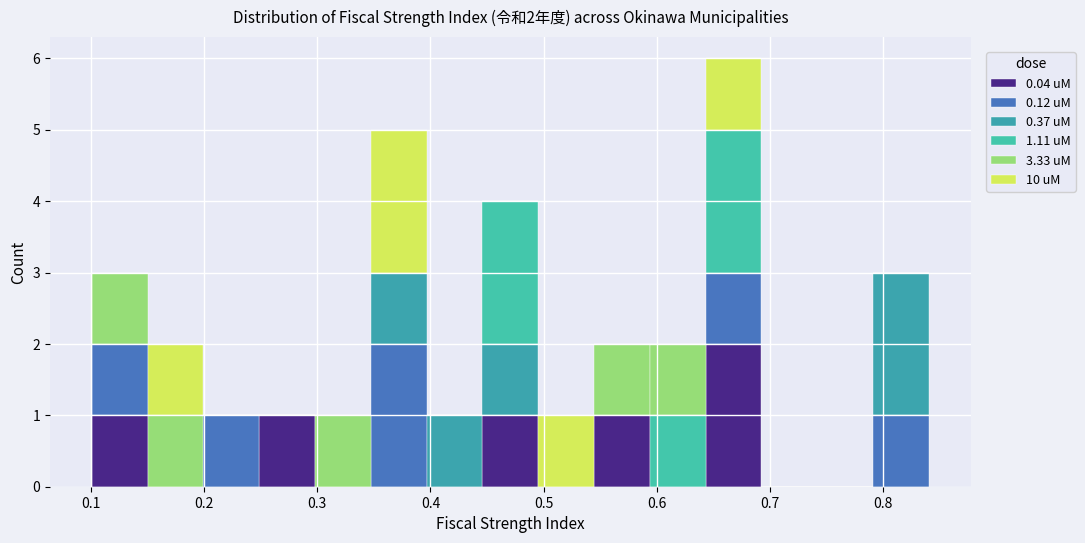

Which range on the x-axis has the tallest stacked bar (by total height)?

0.64 to 0.69